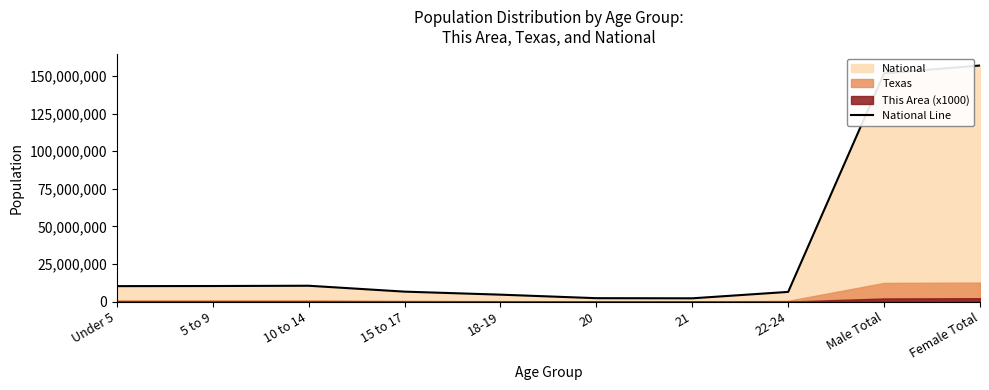

List the labels in order of value, smallest first.

21, 20, 18-19, 22-24, 15 to 17, Under 5, 5 to 9, 10 to 14, Male Total, Female Total